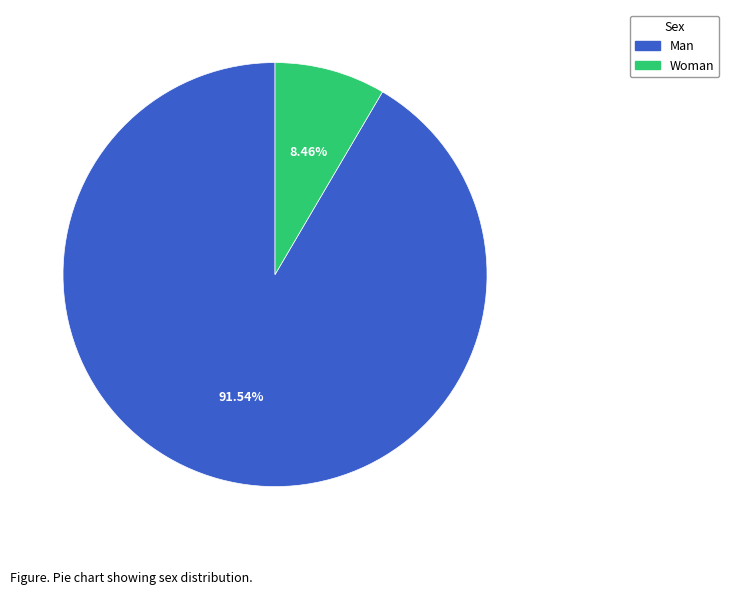

Rank the categories by value from highest to lowest.

Man, Woman